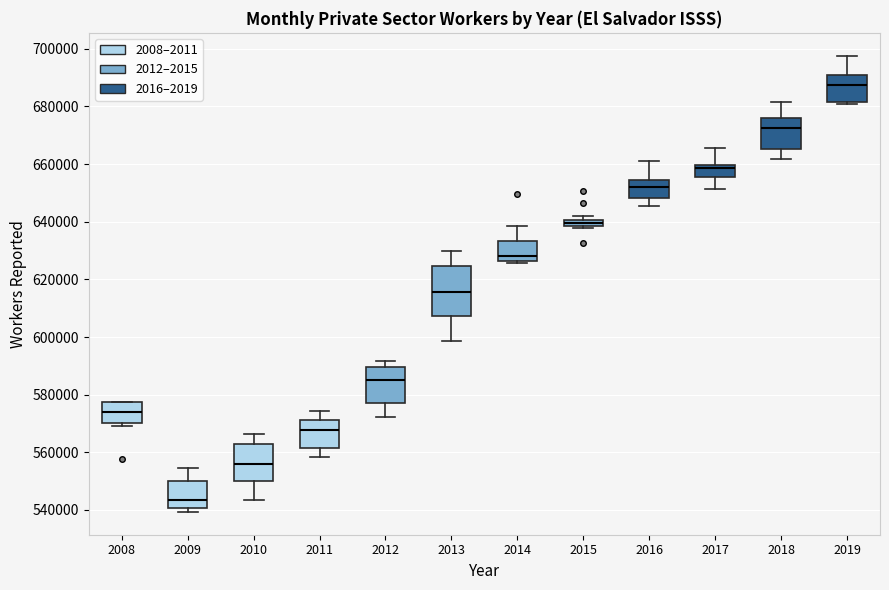

Where does the median line of the box at x = 2011 sit on the y-axis? The values are not printed on the chart, so give them approximately, as read against the axis.

568000